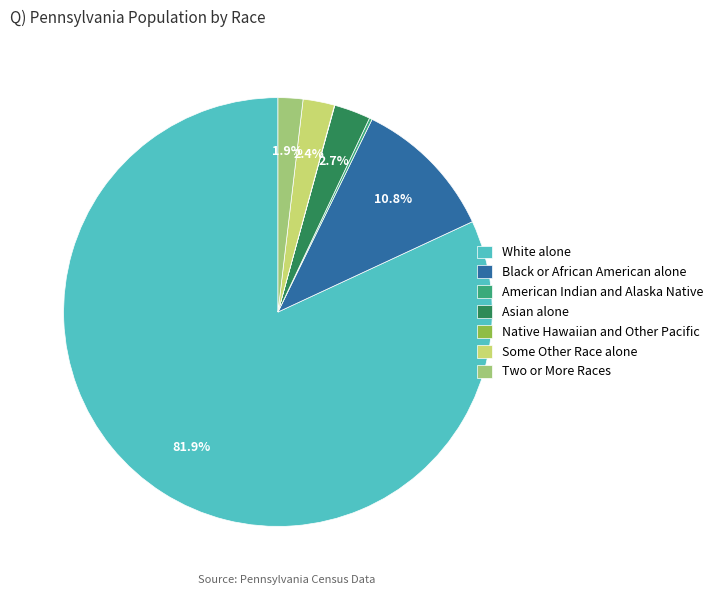

Which category has the biggest portion of the pie?

White alone